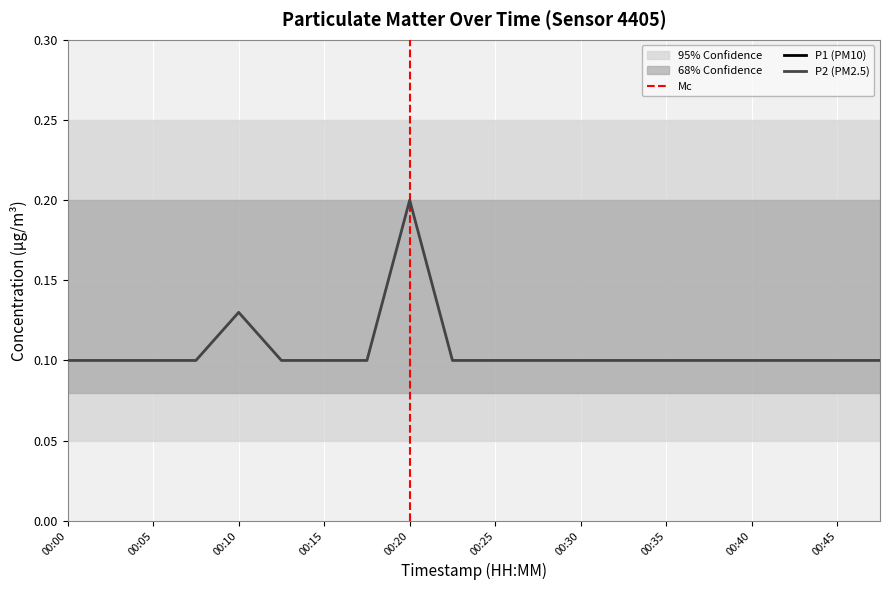

What is the value of the 19th point from the left?

0.1